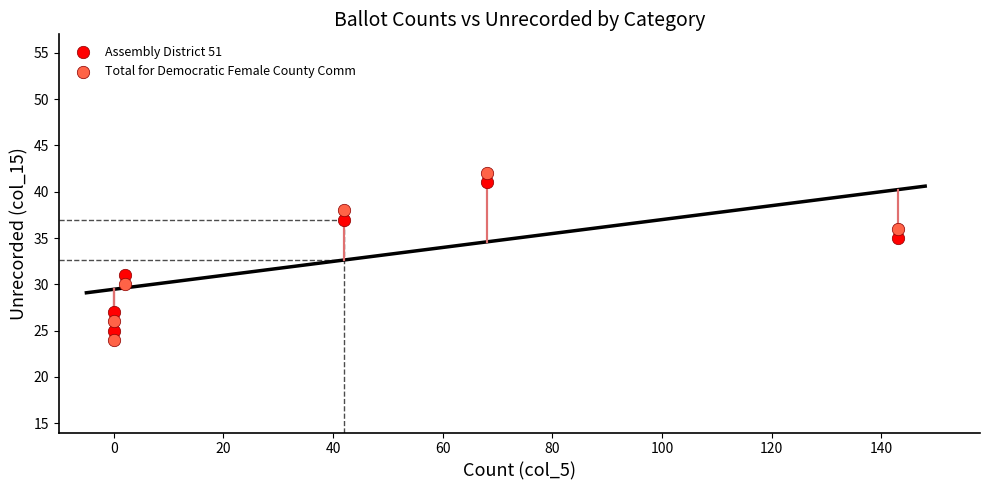

Which series has the largest Y range (max minus min)?

Total for Democratic Female County Comm